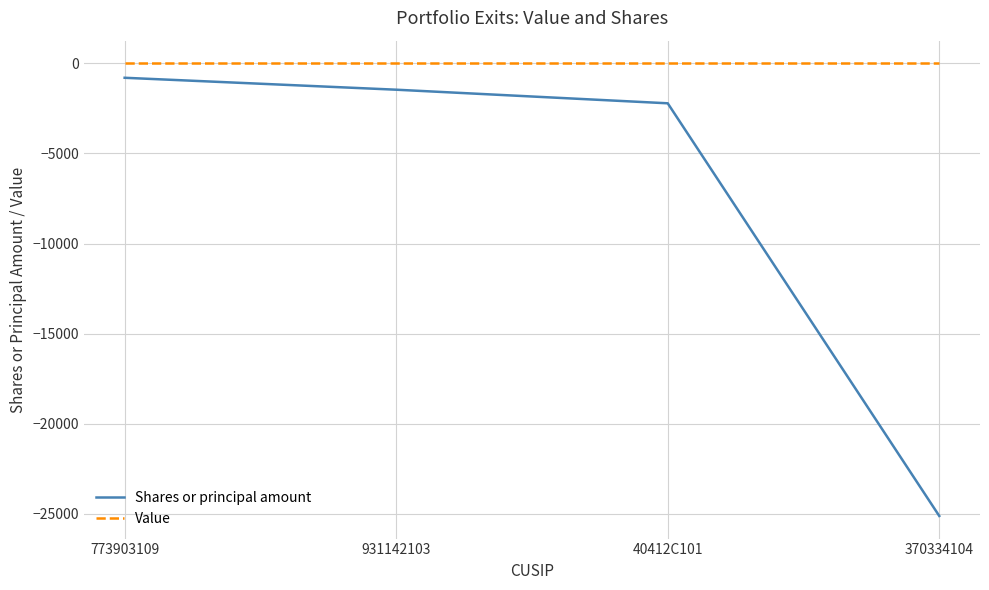

Reading left to right, what are all the values shown in this chart?

Shares or principal amount: 773903109=-803	931142103=-1465	40412C101=-2219	370334104=-25112
Value: 773903109=0	931142103=0	40412C101=0	370334104=0